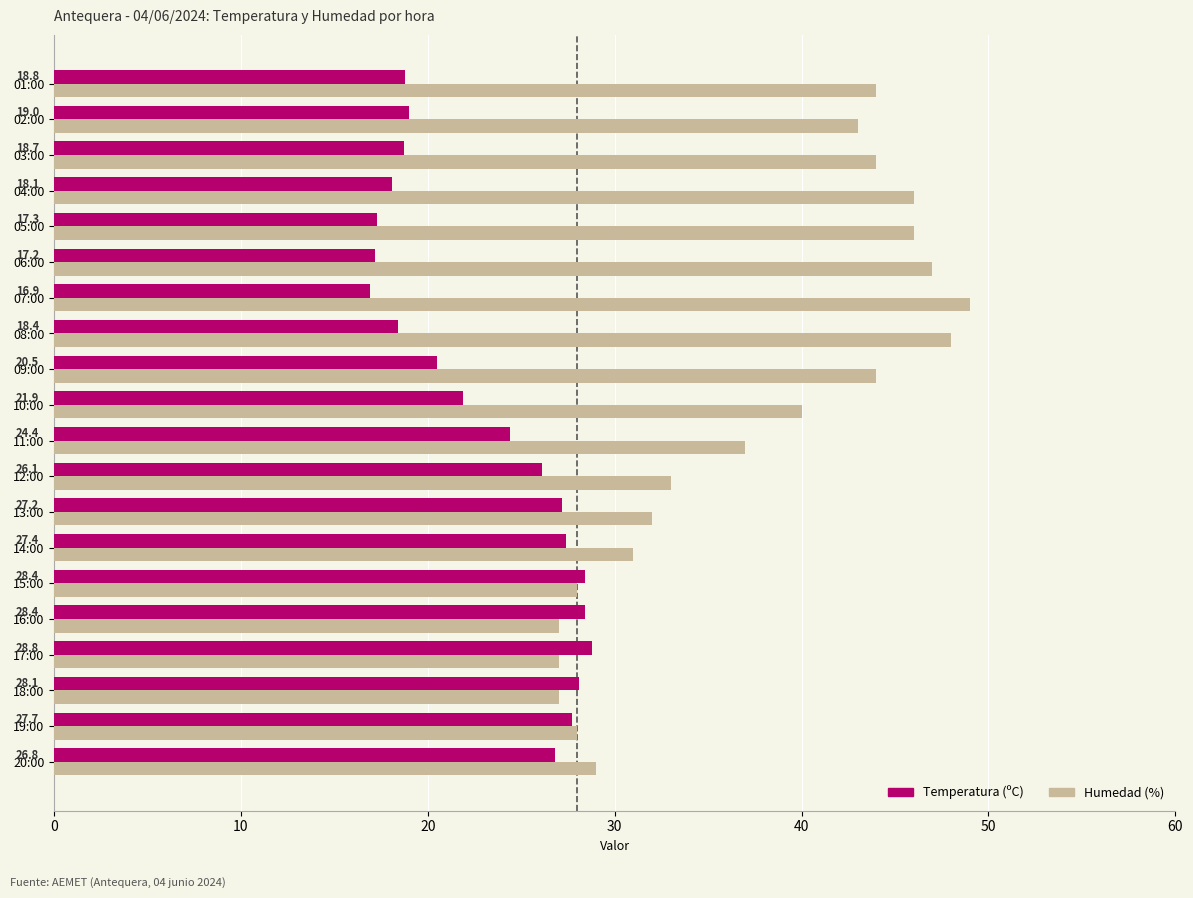

The value of Temperatura (ºC) at 04:00 is 3.9. True or false?

False